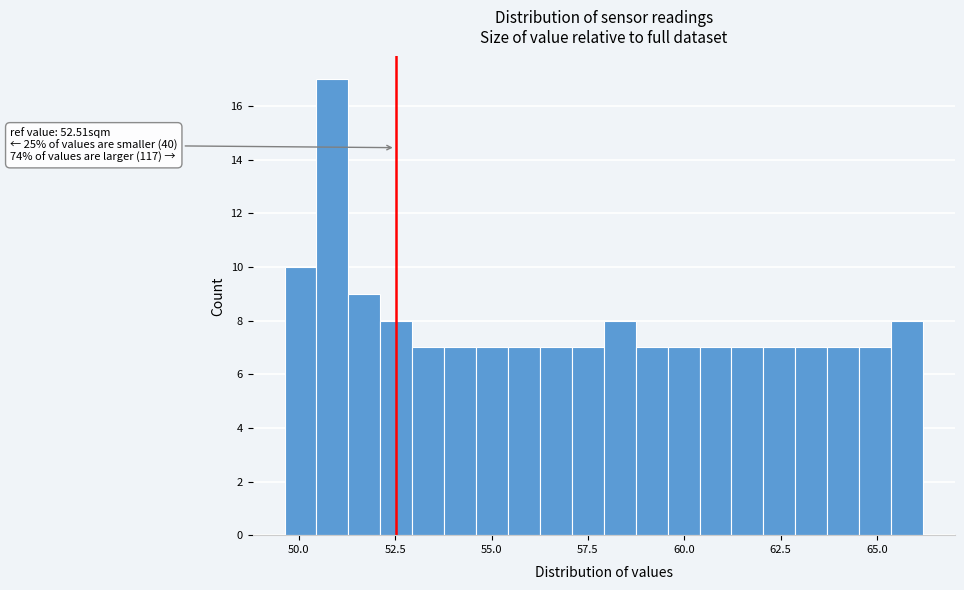

Around what value on the x-axis is the tallest bar? Give the approximate position of its centre, as read against the axis.

51.0